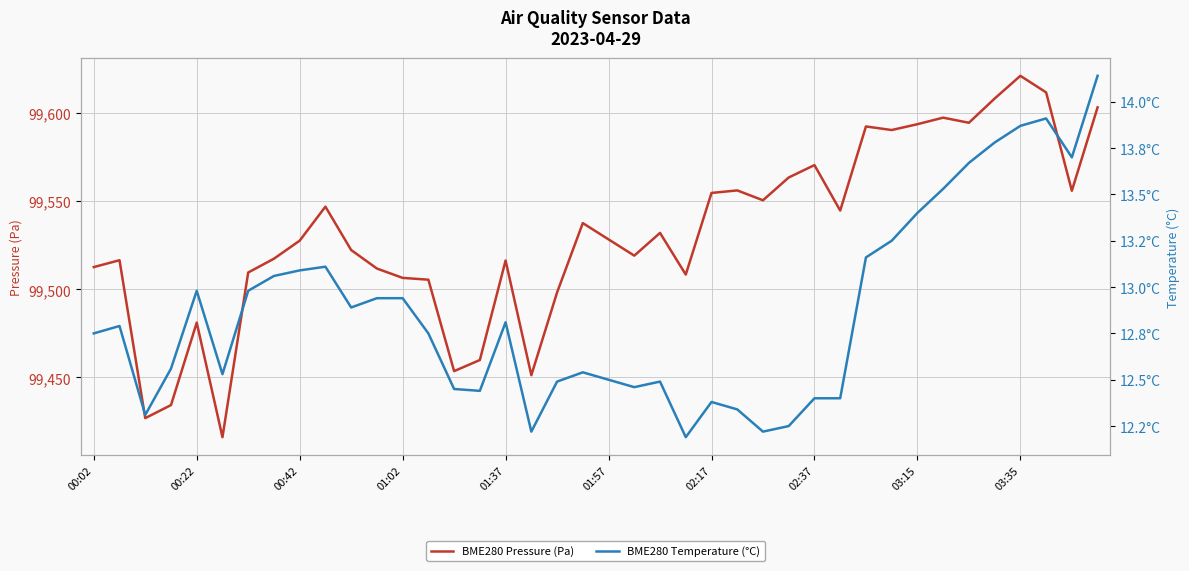

True or false: BME280 Pressure (Pa) and BME280 Temperature (°C) cross at least once.

False